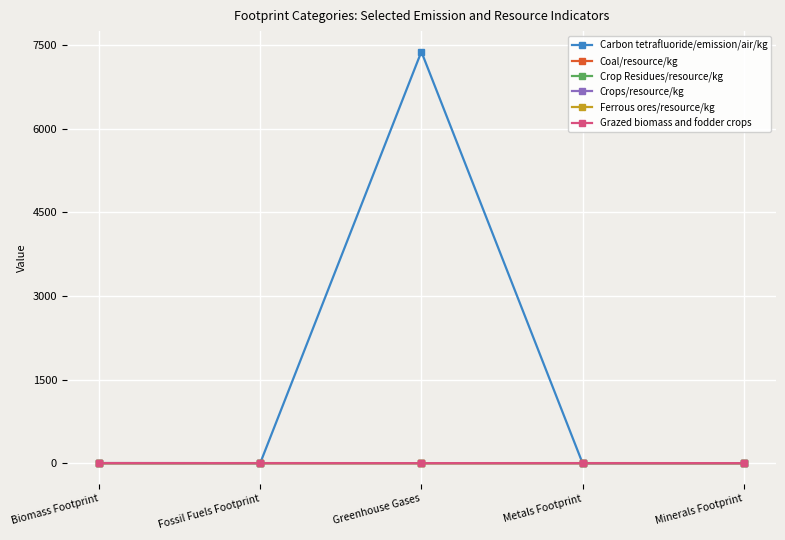

At how many categories does at least one series exceed 6012?

1